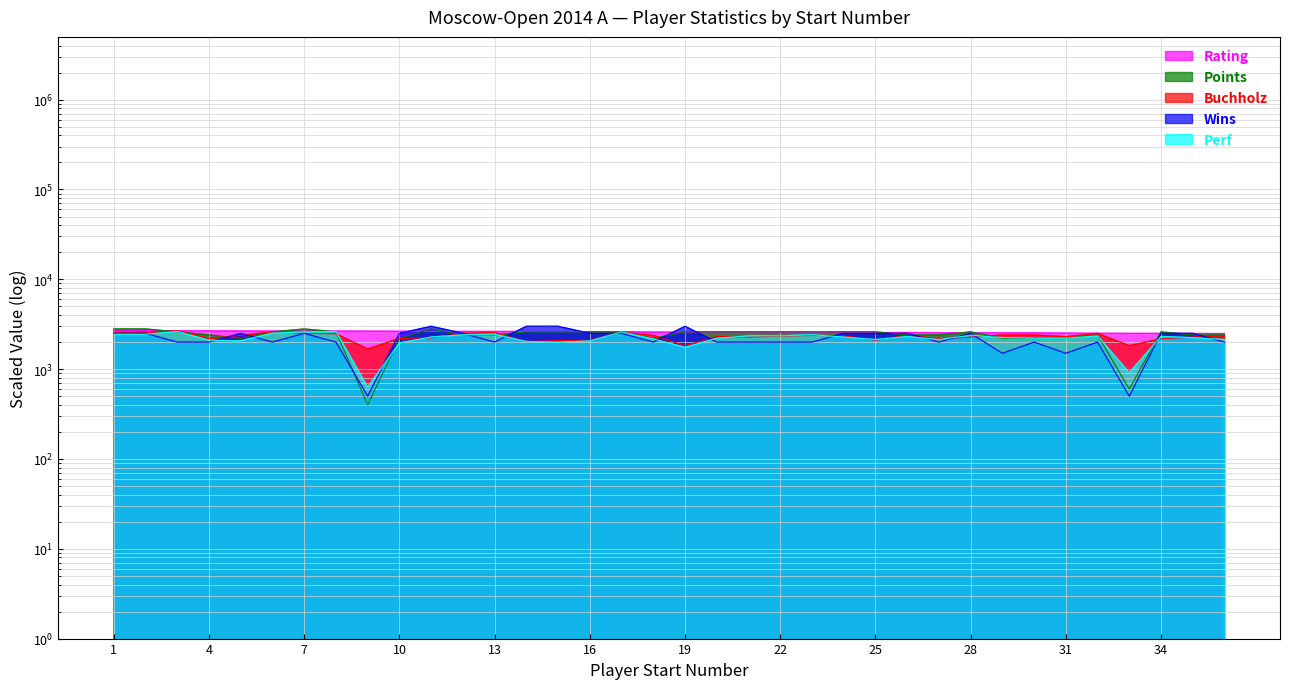

At which category is the sum across all series the highest?

7